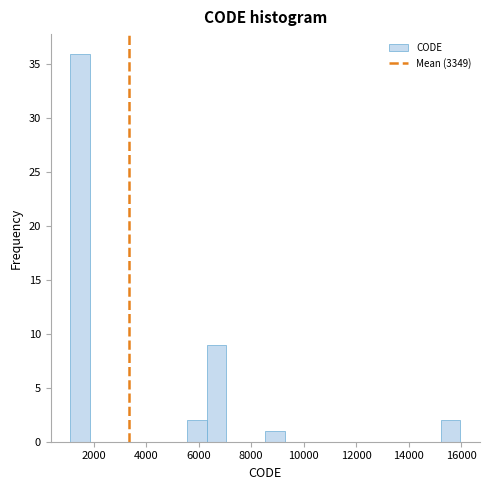

Read against the x-axis, roughly where is the centre of the tallest bar?

1400